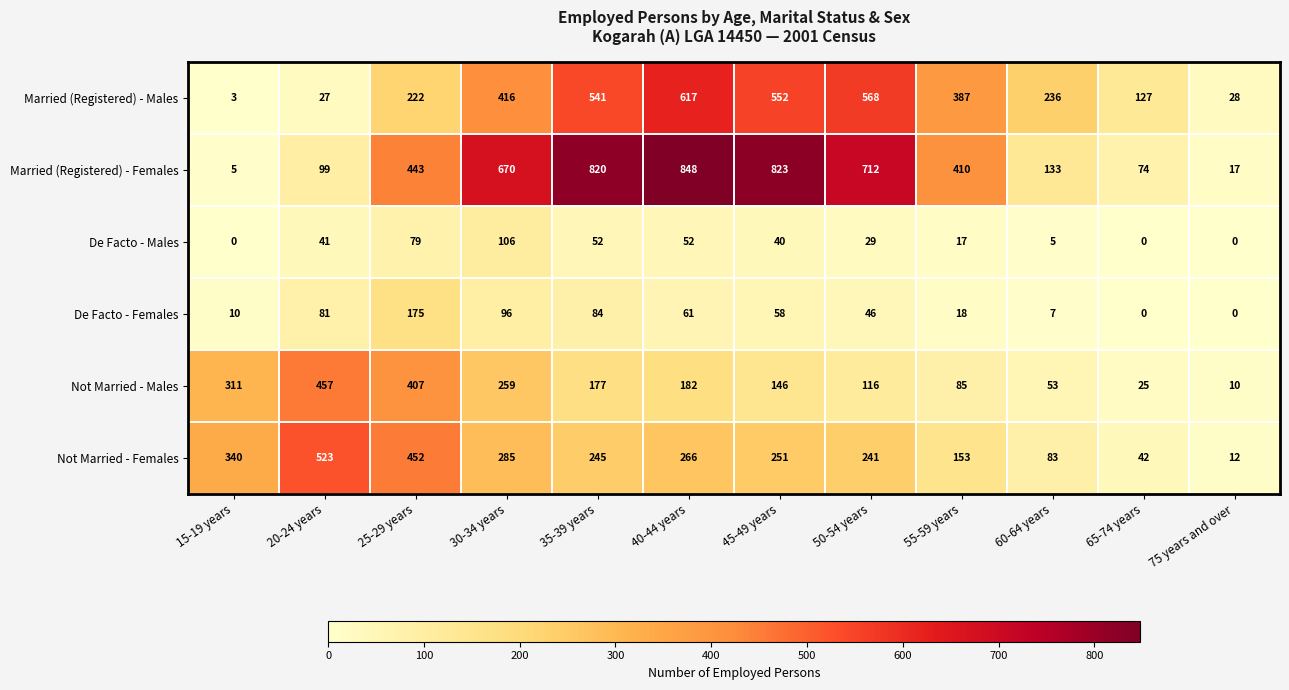

What is the minimum value for Married (Registered) - Females?

5